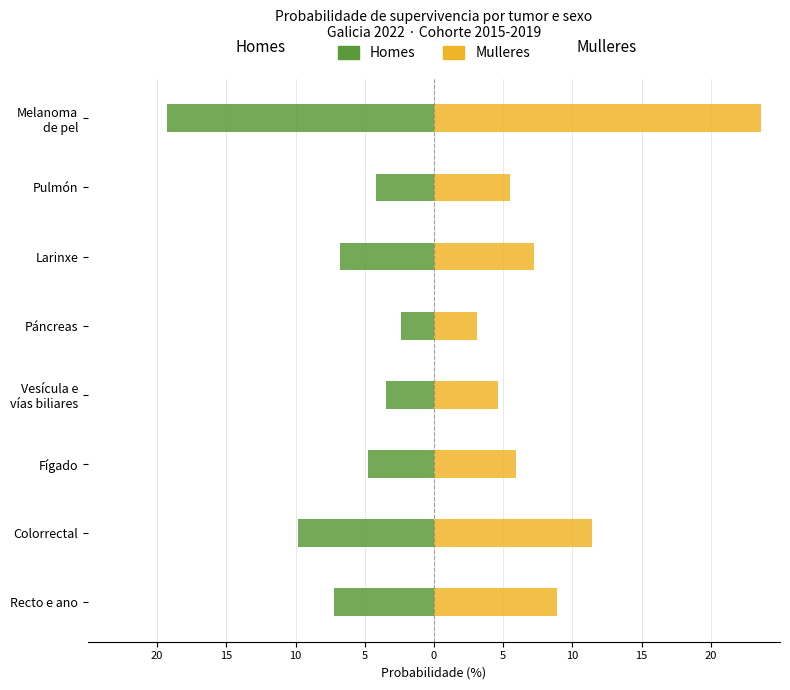

How many bars are there in total?

16